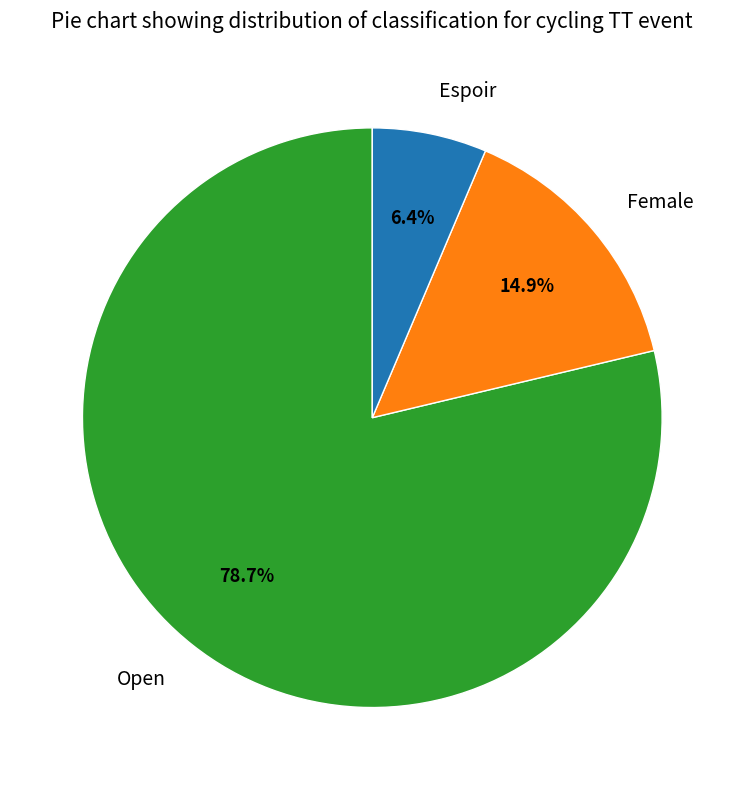

The Espoir slice represents 6% of the pie. True or false?

True